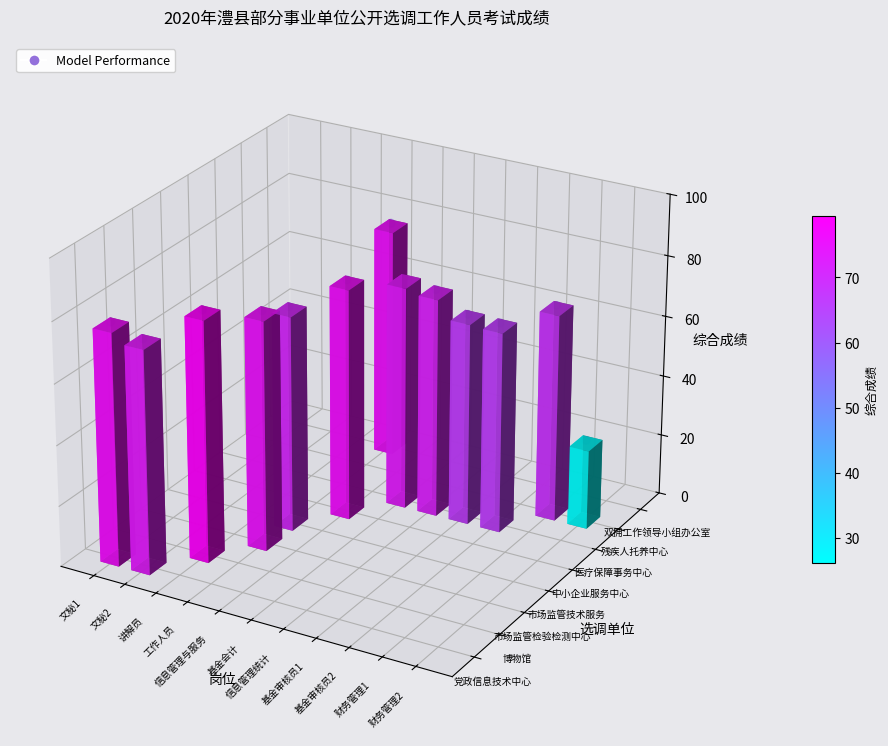

The chart shows a value of 0.0 at 12. True or false?

False